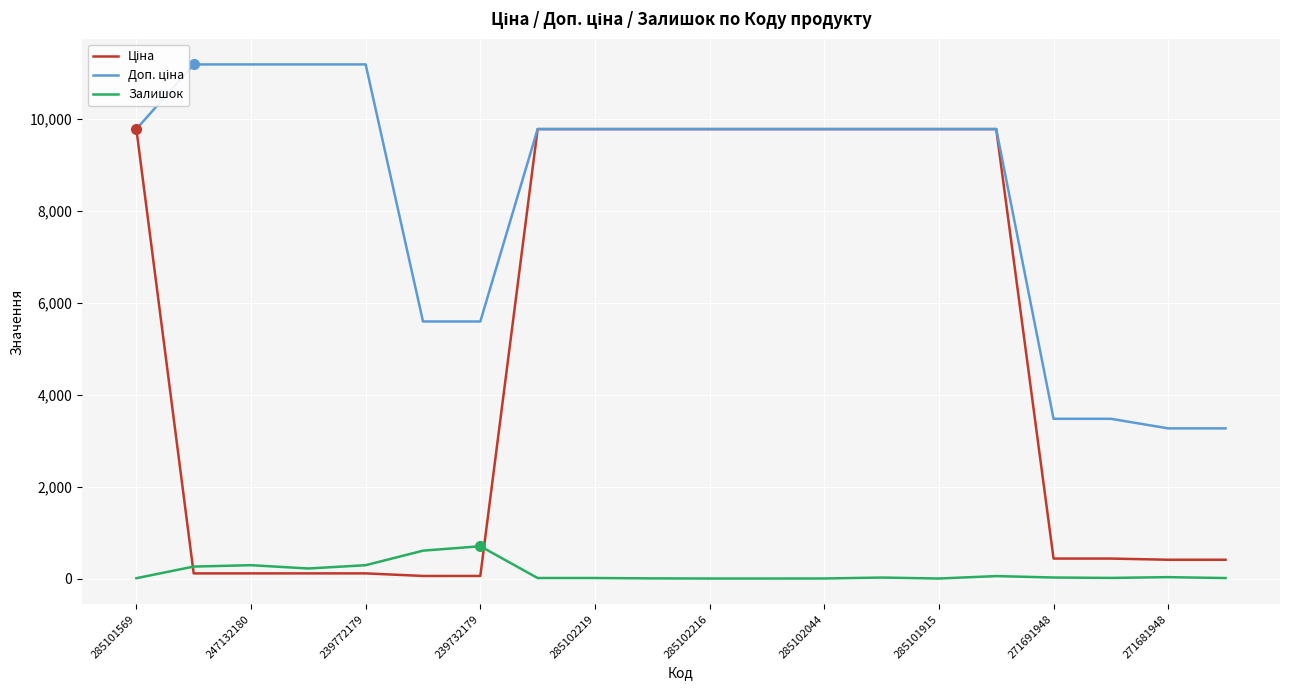

What is the sum of all Залишок values?

2548.0